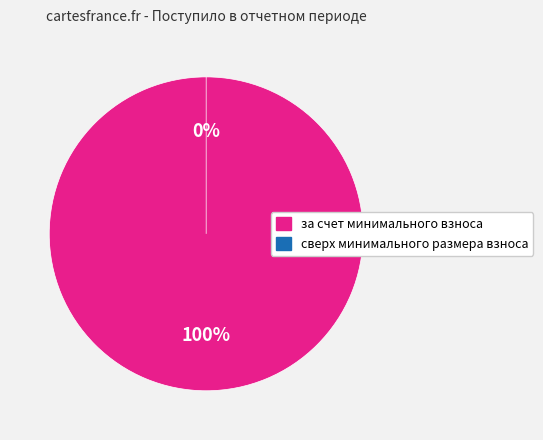

To the nearest percent, what is the difference between the largest and smallest slice percentages?

100%